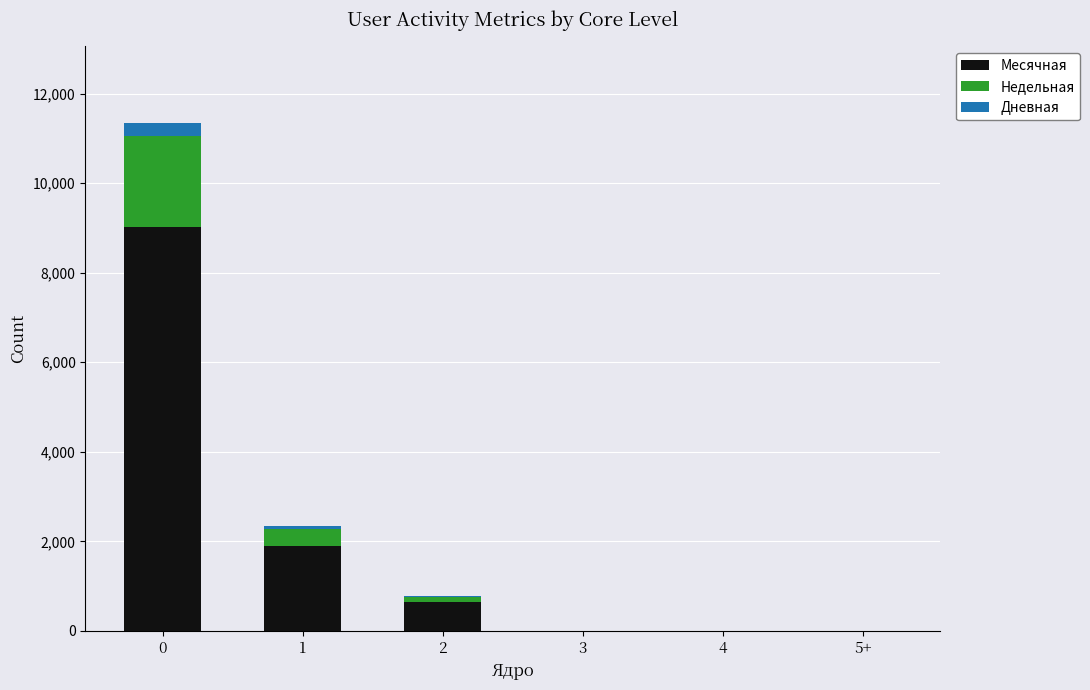

What is the highest value of the Месячная series?

9014